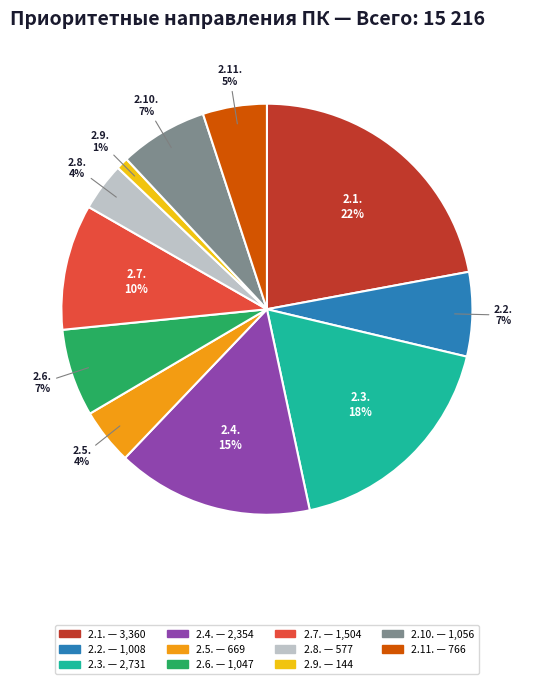

Between 2.8. and 2.4., which is larger?

2.4.